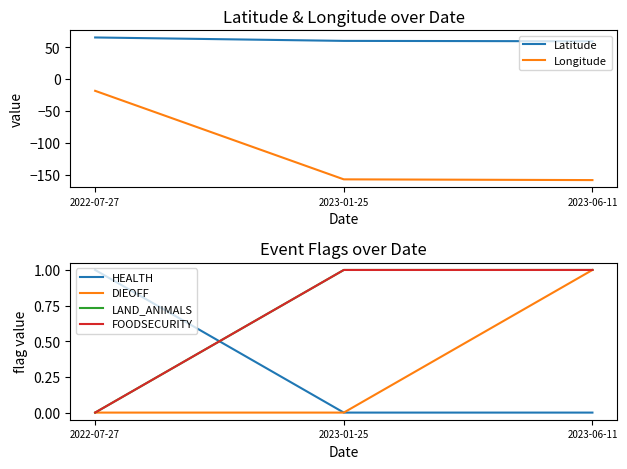

At how many categories does at least one series exceed 10?

3